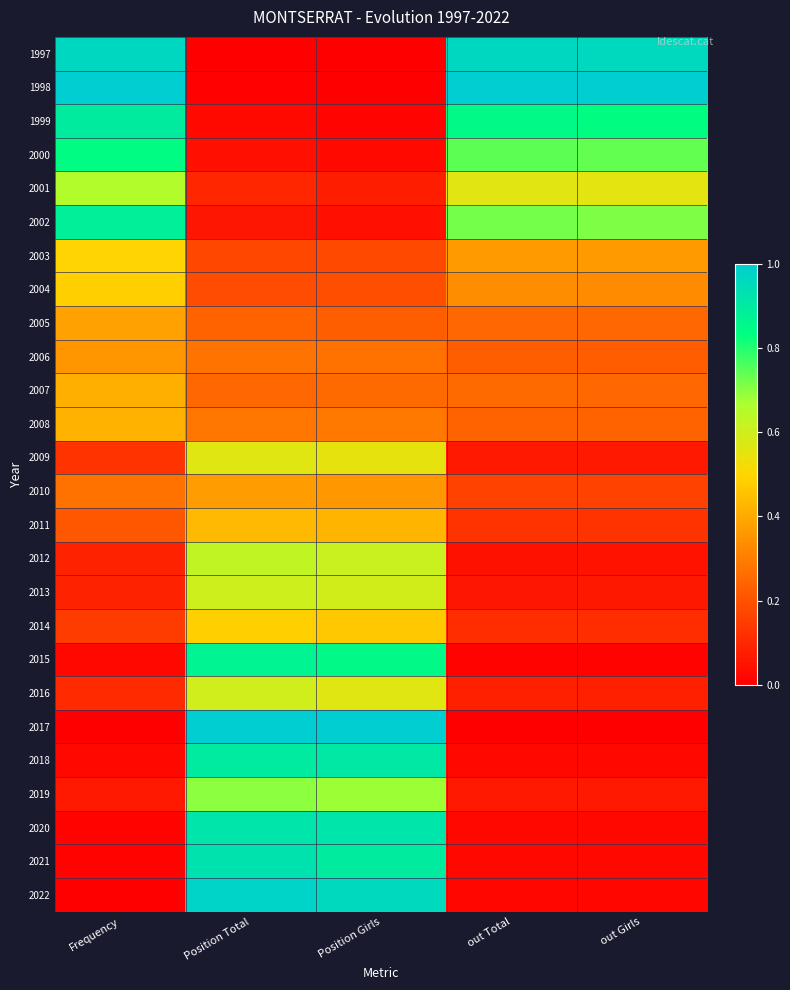

Reading left to right, what are all the values shown in this chart?

1997: Frequency=1.0	Position Total=0.0	Position Girls=0.0	out Total=1.0	out Girls=1.0
1998: Frequency=1.0	Position Total=0.0	Position Girls=0.0	out Total=1.0	out Girls=1.0
1999: Frequency=0.9	Position Total=0.0	Position Girls=0.0	out Total=0.8	out Girls=0.8
2000: Frequency=0.8	Position Total=0.0	Position Girls=0.0	out Total=0.7	out Girls=0.7
2001: Frequency=0.7	Position Total=0.1	Position Girls=0.1	out Total=0.6	out Girls=0.6
2002: Frequency=0.9	Position Total=0.1	Position Girls=0.0	out Total=0.7	out Girls=0.7
2003: Frequency=0.5	Position Total=0.2	Position Girls=0.2	out Total=0.4	out Girls=0.4
2004: Frequency=0.5	Position Total=0.2	Position Girls=0.2	out Total=0.3	out Girls=0.3
2005: Frequency=0.4	Position Total=0.2	Position Girls=0.2	out Total=0.3	out Girls=0.3
2006: Frequency=0.4	Position Total=0.3	Position Girls=0.3	out Total=0.2	out Girls=0.2
2007: Frequency=0.4	Position Total=0.3	Position Girls=0.3	out Total=0.3	out Girls=0.3
2008: Frequency=0.4	Position Total=0.3	Position Girls=0.3	out Total=0.2	out Girls=0.2
2009: Frequency=0.1	Position Total=0.6	Position Girls=0.5	out Total=0.1	out Girls=0.1
2010: Frequency=0.3	Position Total=0.4	Position Girls=0.4	out Total=0.2	out Girls=0.2
2011: Frequency=0.2	Position Total=0.4	Position Girls=0.4	out Total=0.1	out Girls=0.1
2012: Frequency=0.1	Position Total=0.6	Position Girls=0.6	out Total=0.0	out Girls=0.0
2013: Frequency=0.1	Position Total=0.6	Position Girls=0.6	out Total=0.1	out Girls=0.1
2014: Frequency=0.1	Position Total=0.5	Position Girls=0.5	out Total=0.1	out Girls=0.1
2015: Frequency=0.0	Position Total=0.9	Position Girls=0.8	out Total=0.0	out Girls=0.0
2016: Frequency=0.1	Position Total=0.6	Position Girls=0.6	out Total=0.1	out Girls=0.1
2017: Frequency=0.0	Position Total=1.0	Position Girls=1.0	out Total=0.0	out Girls=0.0
2018: Frequency=0.0	Position Total=0.9	Position Girls=0.9	out Total=0.0	out Girls=0.0
2019: Frequency=0.1	Position Total=0.7	Position Girls=0.7	out Total=0.1	out Girls=0.1
2020: Frequency=0.0	Position Total=0.9	Position Girls=0.9	out Total=0.0	out Girls=0.0
2021: Frequency=0.0	Position Total=0.9	Position Girls=0.9	out Total=0.0	out Girls=0.0
2022: Frequency=0.0	Position Total=1.0	Position Girls=1.0	out Total=0.0	out Girls=0.0